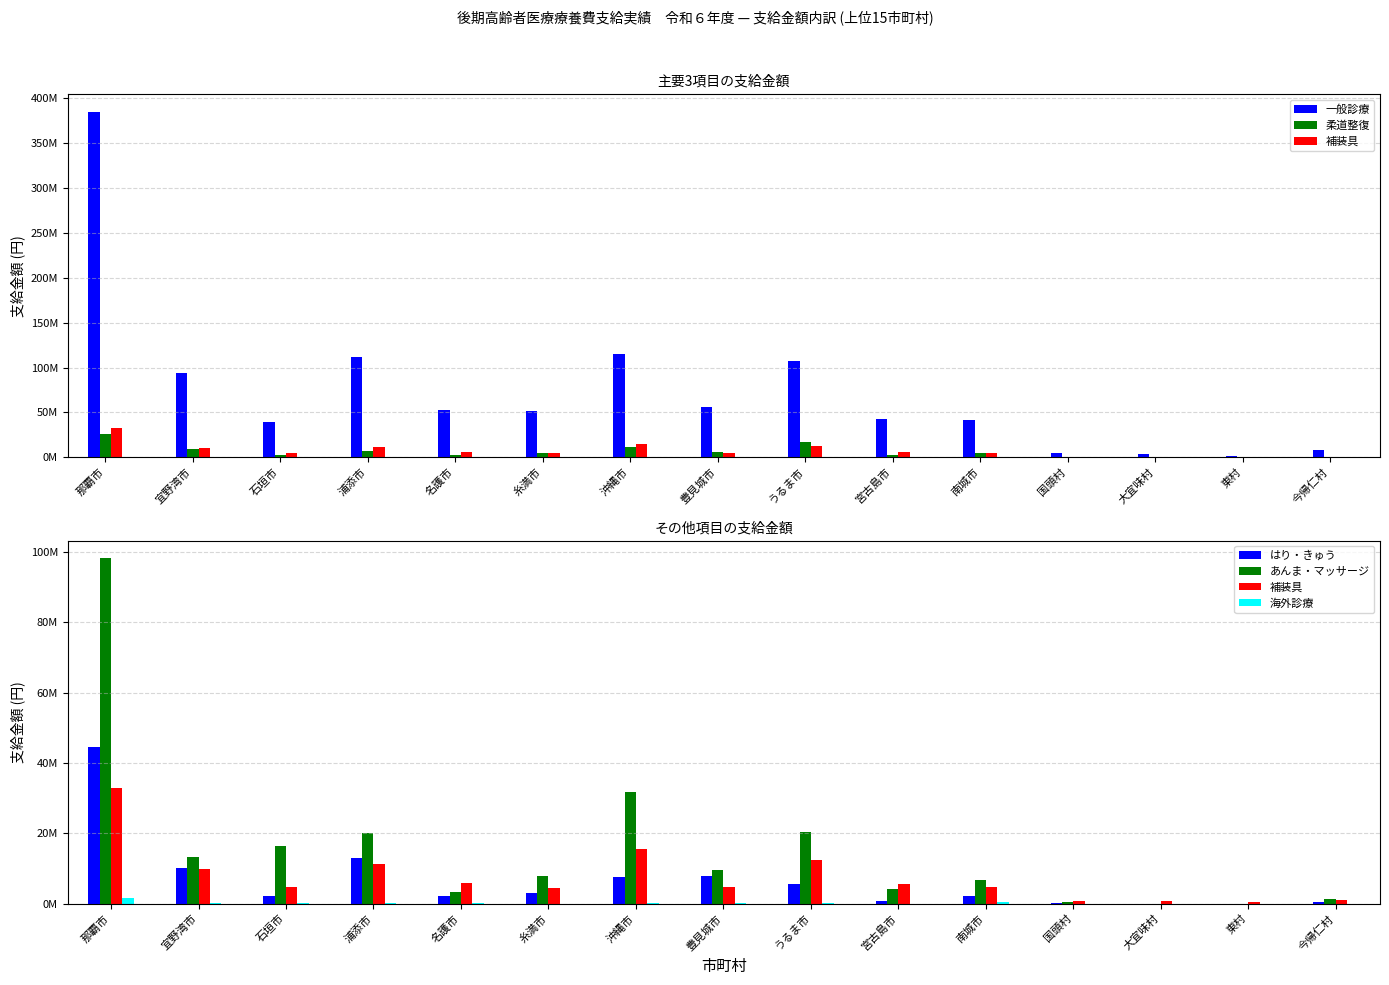

Reading left to right, list all the values displayed in this chart.

一般診療: 那覇市=385103015	宜野湾市=94059482	石垣市=39353903	浦添市=111524532	名護市=52567647	糸満市=51211316	沖縄市=114693574	豊見城市=56086747	うるま市=106830231	宮古島市=42366210	南城市=41104821	国頭村=5303515	大宜味村=4094867	東村=1085817	今帰仁村=8068698
柔道整復: 那覇市=25689102	宜野湾市=9325147	石垣市=2765513	浦添市=6598258	名護市=2321735	糸満市=5194288	沖縄市=11296799	豊見城市=5720614	うるま市=16602594	宮古島市=3219155	南城市=4661471	国頭村=66295	大宜味村=199525	東村=16213	今帰仁村=449169
補装具: 那覇市=32780298	宜野湾市=9979012	石垣市=4758854	浦添市=11179711	名護市=5729250	糸満市=4555289	沖縄市=15405900	豊見城市=4818650	うるま市=12434308	宮古島市=5607140	南城市=4670005	国頭村=650600	大宜味村=631383	東村=367190	今帰仁村=987334
はり・きゅう: 那覇市=44393147	宜野湾市=10122847	石垣市=2225700	浦添市=12874549	名護市=2228157	糸満市=3003181	沖縄市=7624508	豊見城市=7755807	うるま市=5590617	宮古島市=625025	南城市=2307192	国頭村=203187	大宜味村=0	東村=0	今帰仁村=578814
あんま・マッサージ: 那覇市=98275421	宜野湾市=13346303	石垣市=16312503	浦添市=19940464	名護市=3331580	糸満市=7816675	沖縄市=31671130	豊見城市=9540770	うるま市=20253919	宮古島市=4129136	南城市=6672452	国頭村=343101	大宜味村=0	東村=0	今帰仁村=1348785
海外診療: 那覇市=1507955	宜野湾市=90405	石垣市=260286	浦添市=46470	名護市=61225	糸満市=33183	沖縄市=56590	豊見城市=69992	うるま市=192206	宮古島市=26573	南城市=448659	国頭村=5283	大宜味村=0	東村=0	今帰仁村=11214